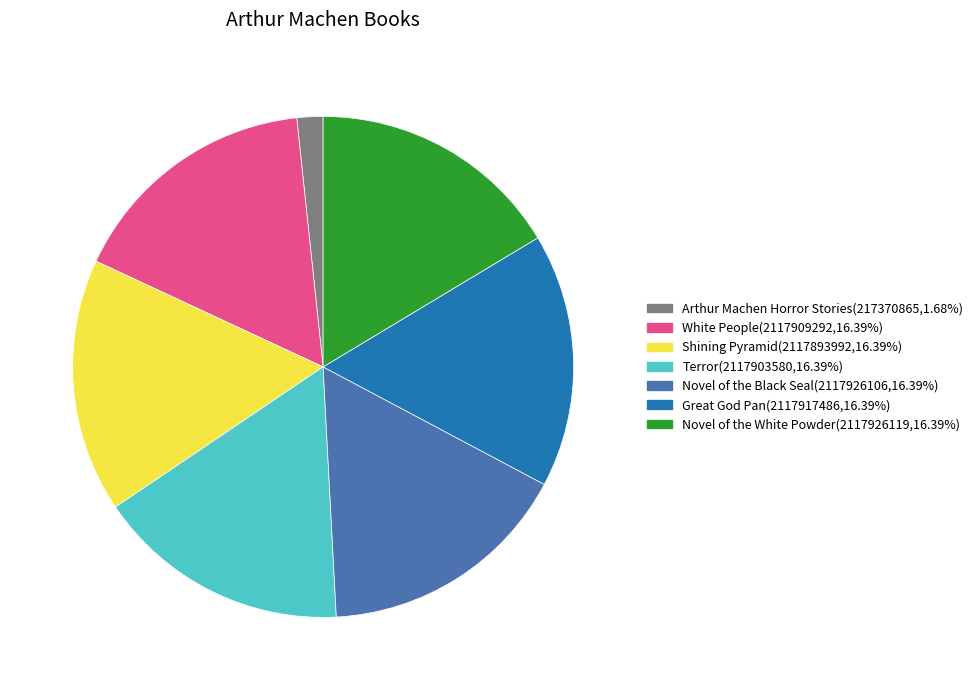

Between Novel of the Black Seal and Arthur Machen Horror Stories, which is larger?

Novel of the Black Seal